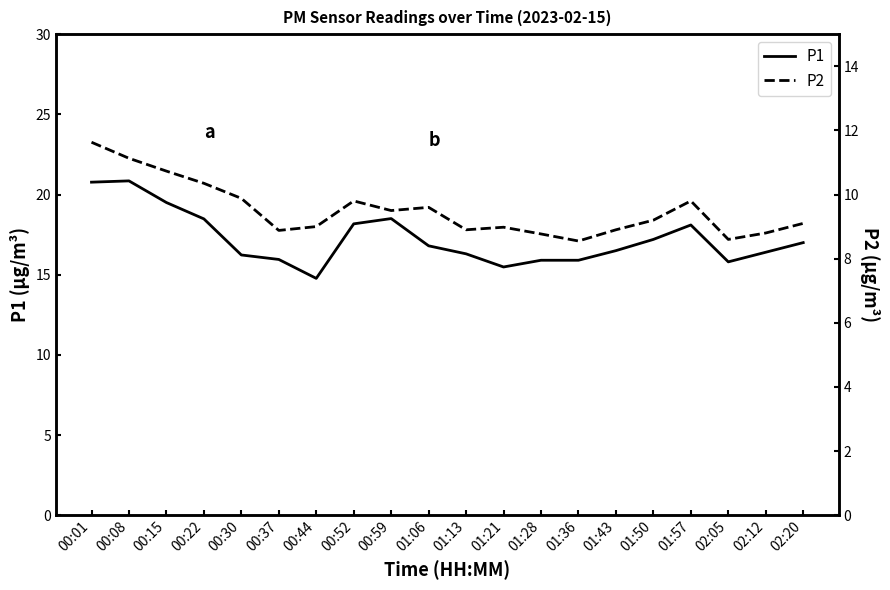

Is this an area chart (filled region under the line)?

No